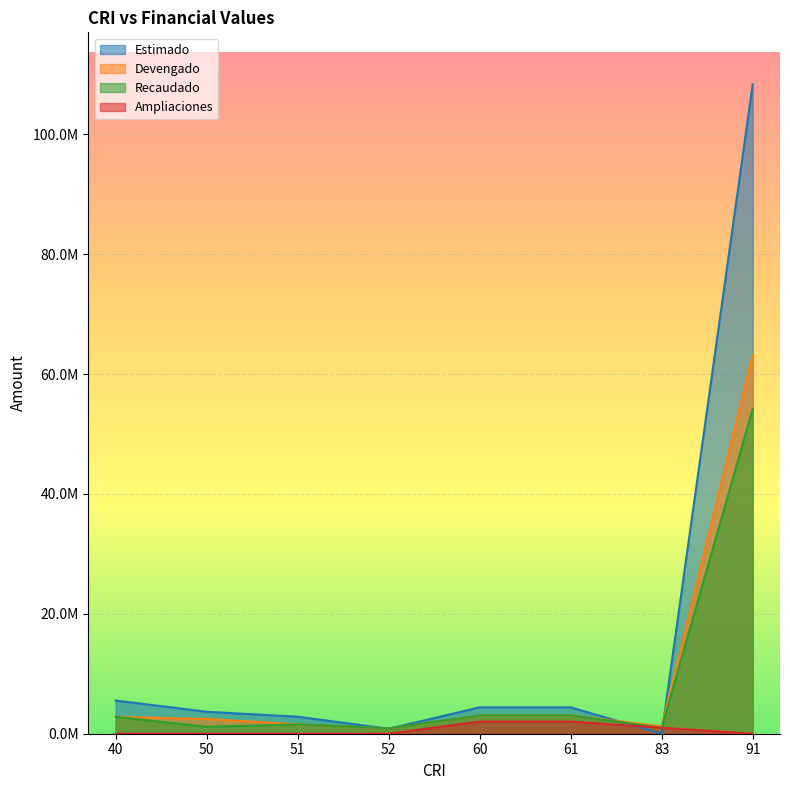

True or false: Estimado has more than 0 interior local peaks.

False